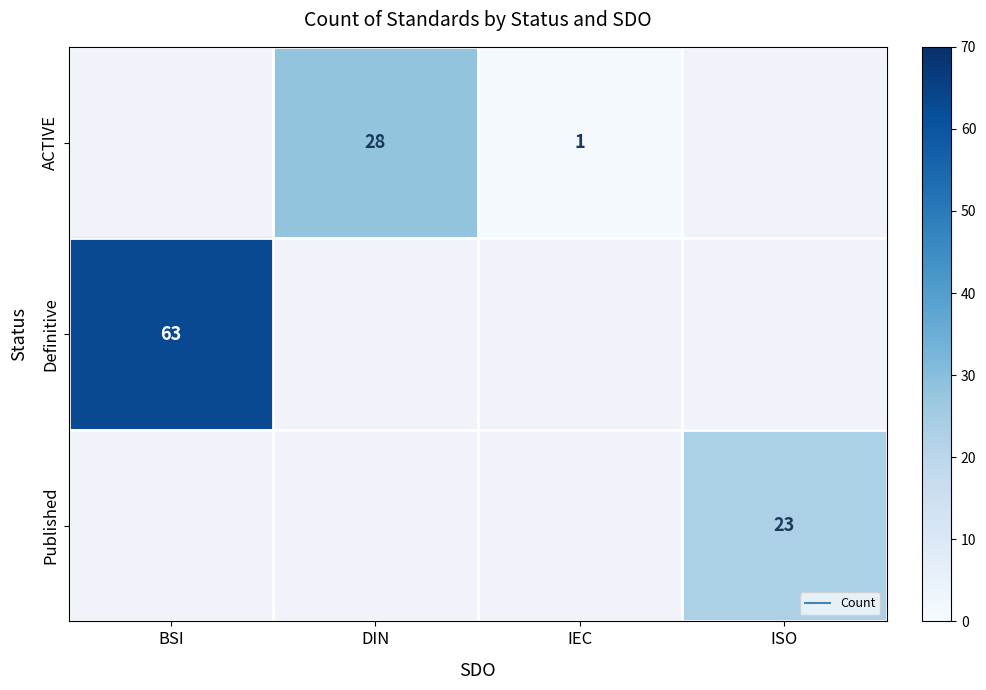

Where does the ACTIVE series first go above 1?

DIN